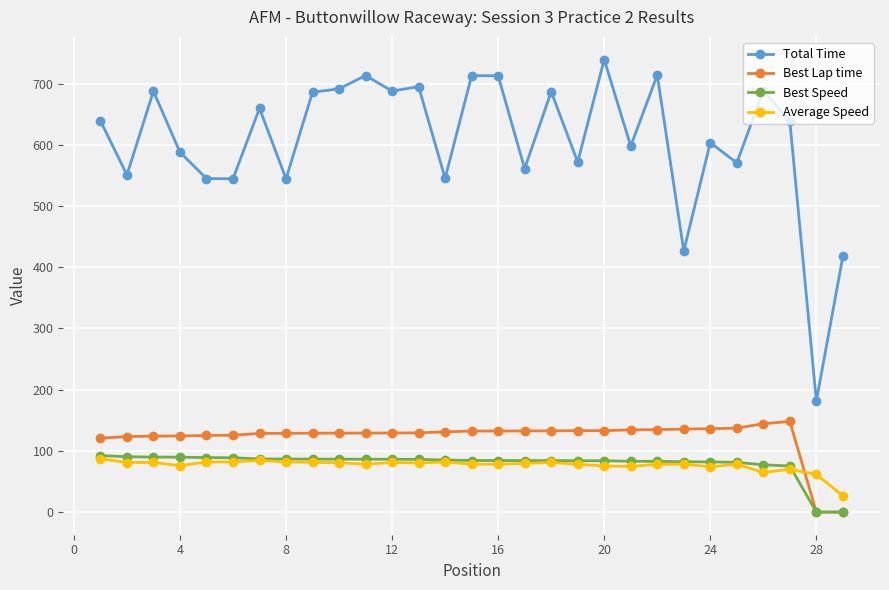

What is the value of the Best Speed point at the 3rd from the left?

89.9